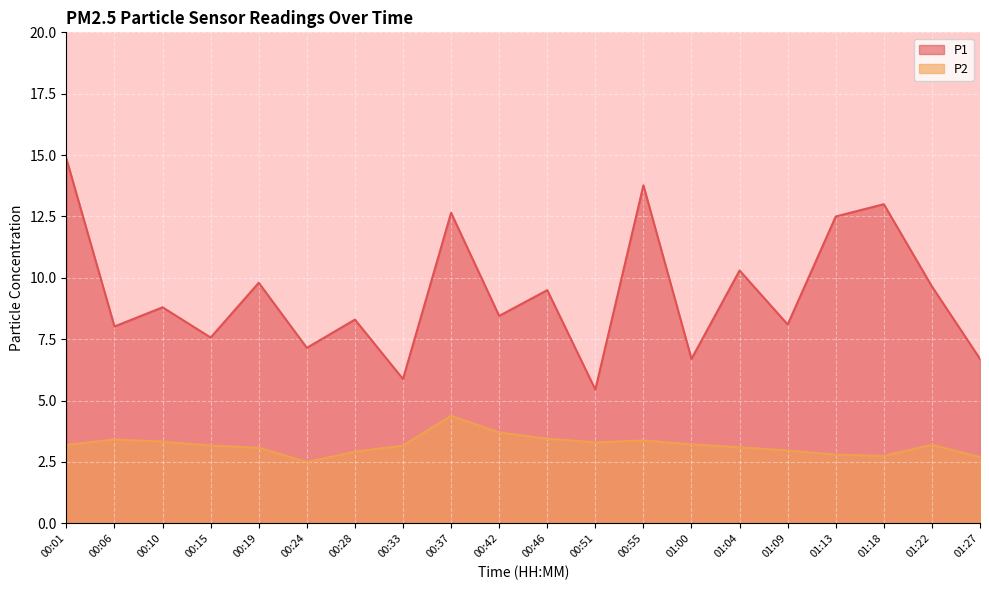

List the labels in order of P1 value, smallest first.

00:51, 00:33, 01:00, 01:27, 00:24, 00:15, 00:06, 01:09, 00:28, 00:42, 00:10, 00:46, 01:22, 00:19, 01:04, 01:13, 00:37, 01:18, 00:55, 00:01